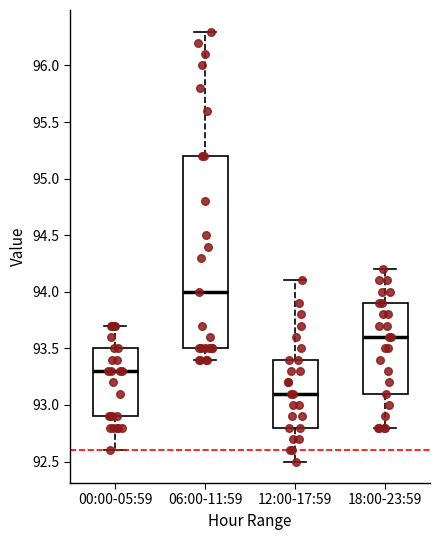

Reading left to right, transcribe this box plot: for each box, give where its median line is, the range the box spans, and where its two whiskers end, as read against the y-axis. The values are not printed on the chart, so give them approximately, as read against the axis.

00:00-05:59: median 93.3, box 92.9 to 93.5, whiskers 92.6 to 93.7
06:00-11:59: median 94.0, box 93.5 to 95.2, whiskers 93.4 to 96.3
12:00-17:59: median 93.1, box 92.8 to 93.4, whiskers 92.5 to 94.1
18:00-23:59: median 93.6, box 93.1 to 93.9, whiskers 92.8 to 94.2